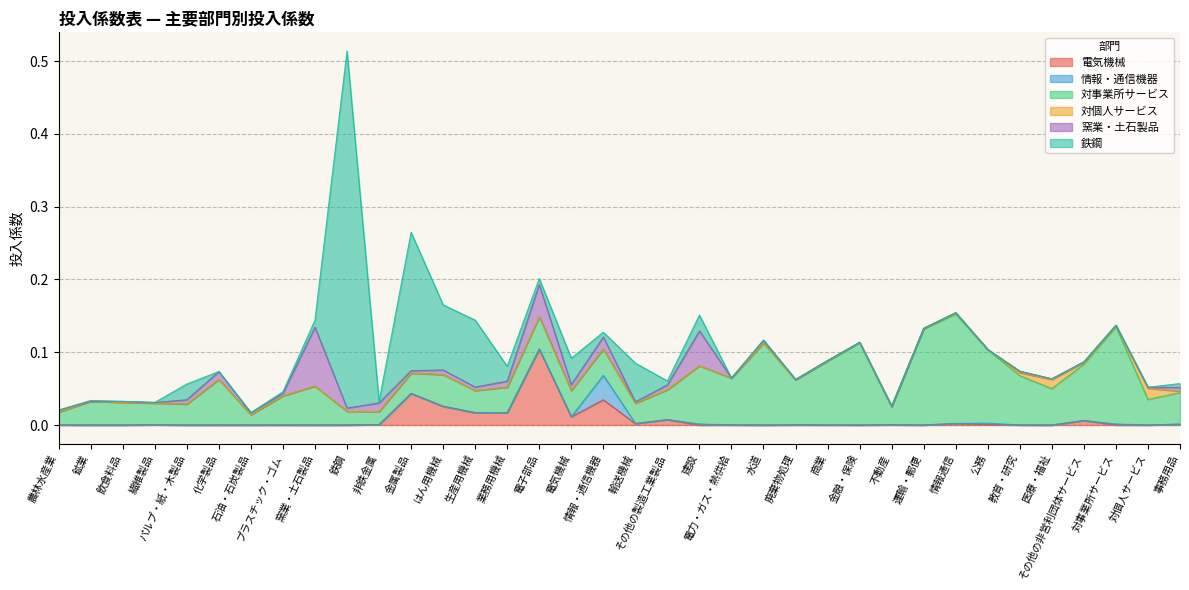

At which category does 対個人サービス reach its first local peak?

鉱業